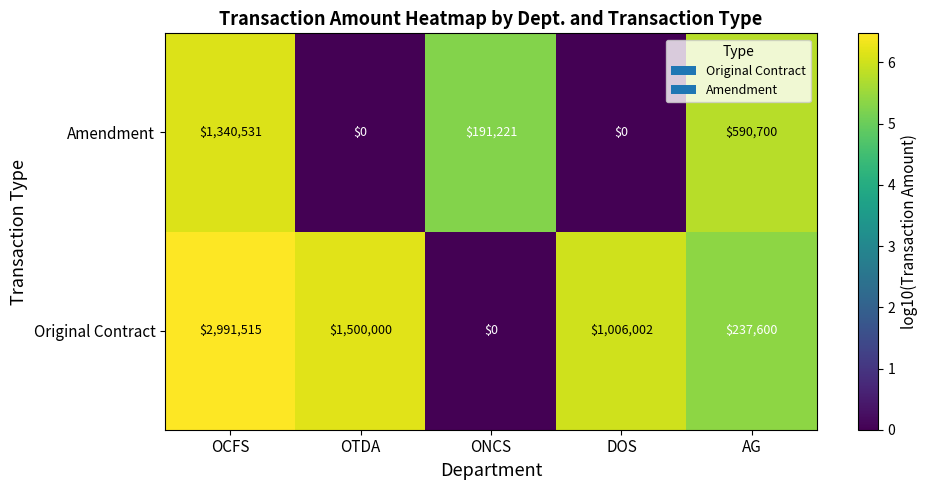

Which label corresponds to the largest value in the chart?

OCFS